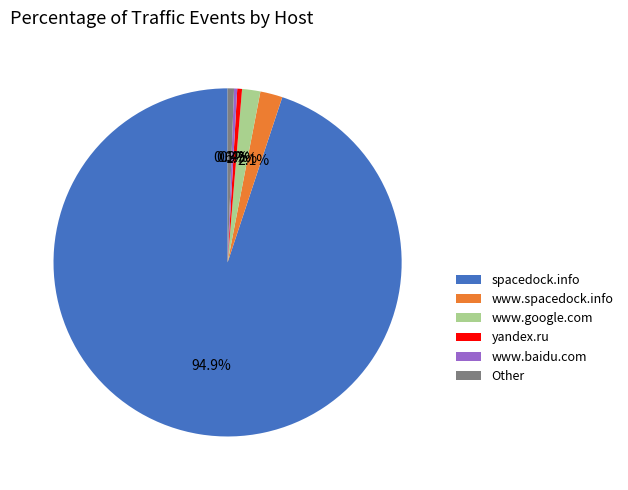

What percentage is NOT represented by yandex.ru?

99.6%